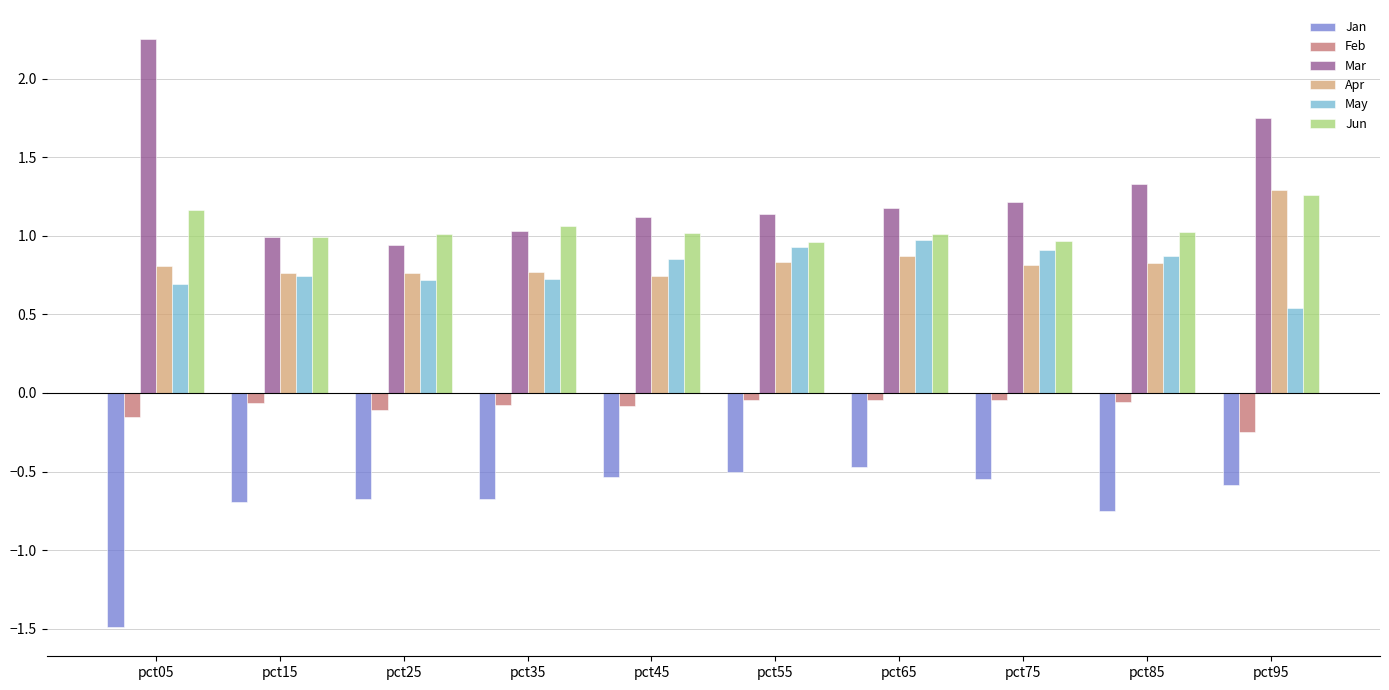

Which label corresponds to the largest value in the chart?

pct05